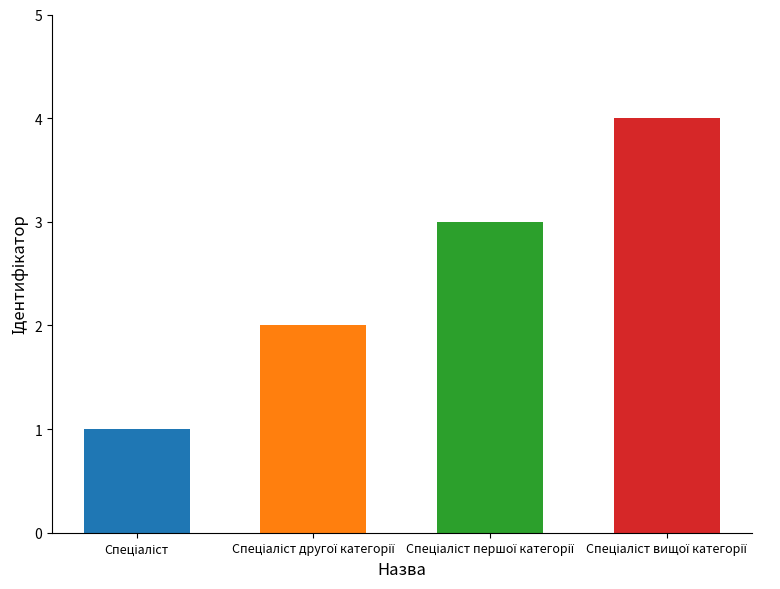

Which label corresponds to the largest value in the chart?

Спеціаліст вищої категорії